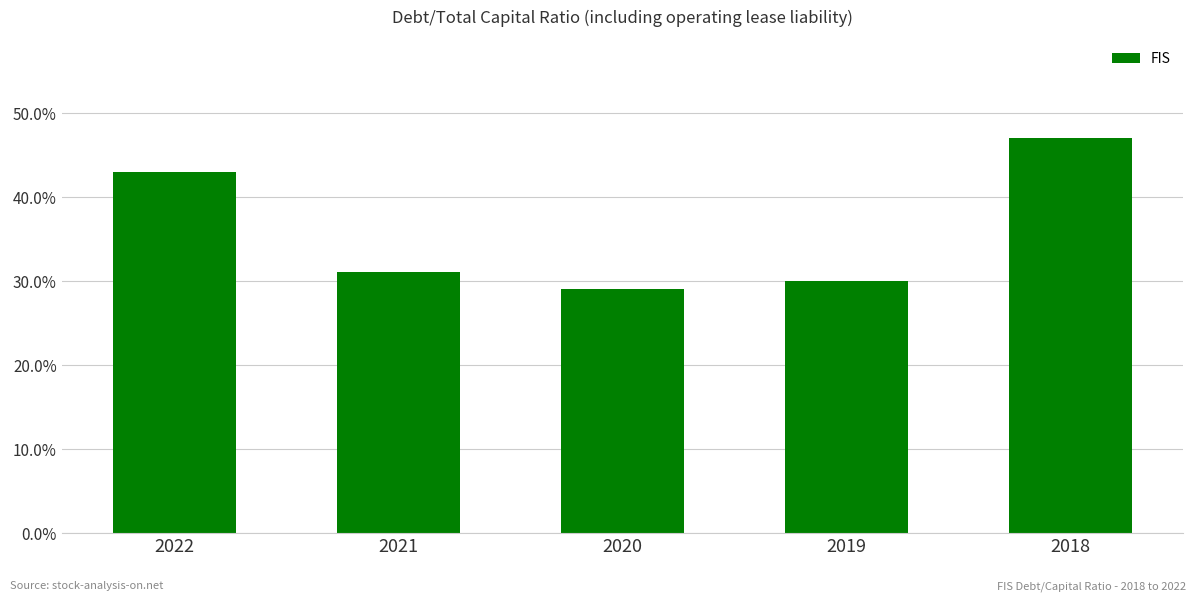

What is the average value?

0.4